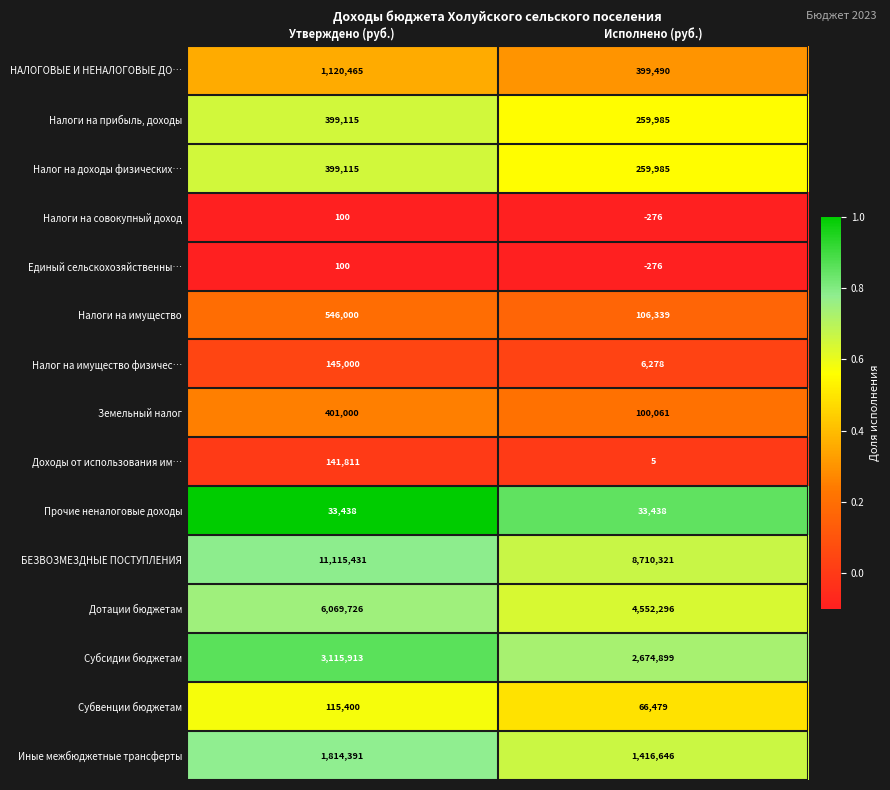

Is it true that Единый сельскохозяйственны… equals 152 at Утверждено (руб.)?

False